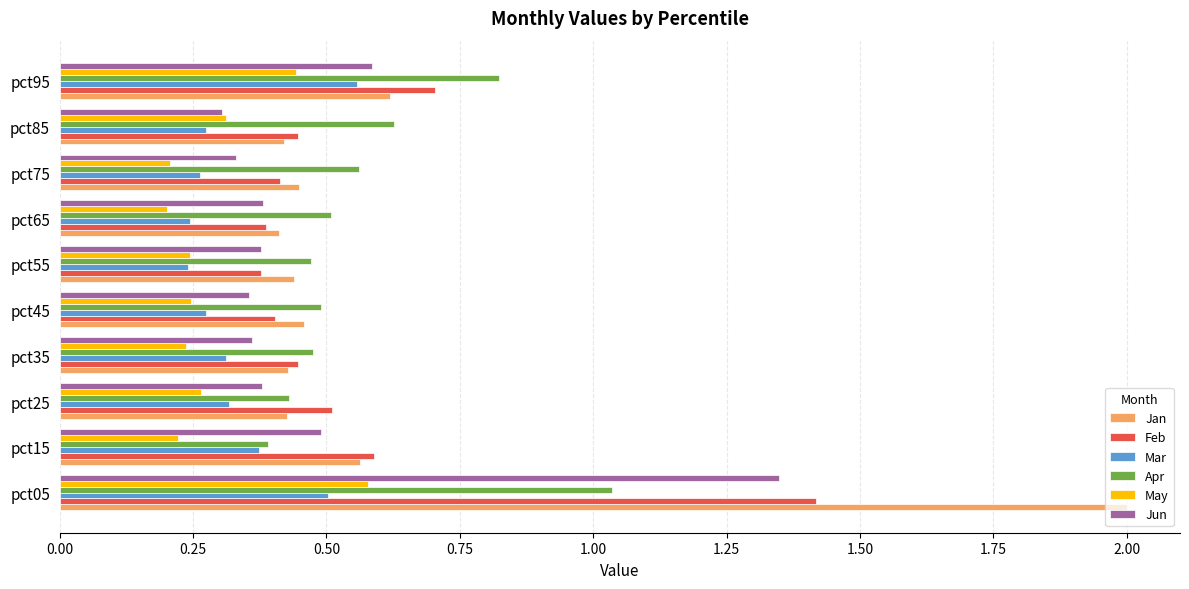

Which series has the largest range (max minus min)?

Jan